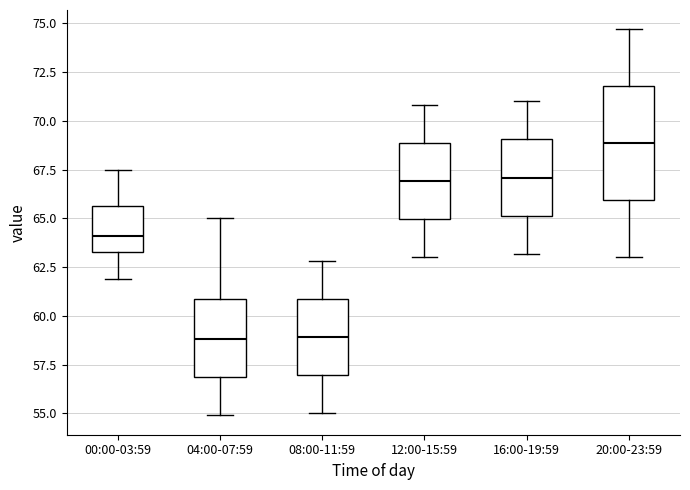

Reading left to right, transcribe this box plot: for each box, give where its median line is, the range the box spans, and where its two whiskers end, as read against the y-axis. The values are not printed on the chart, so give them approximately, as read against the axis.

00:00-03:59: median 64.0, box 63.5 to 65.5, whiskers 62.0 to 67.5
04:00-07:59: median 59.0, box 57.0 to 61.0, whiskers 55.0 to 65.0
08:00-11:59: median 59.0, box 57.0 to 61.0, whiskers 55.0 to 63.0
12:00-15:59: median 67.0, box 65.0 to 69.0, whiskers 63.0 to 71.0
16:00-19:59: median 67.0, box 65.0 to 69.0, whiskers 63.0 to 71.0
20:00-23:59: median 69.0, box 66.0 to 72.0, whiskers 63.0 to 74.5